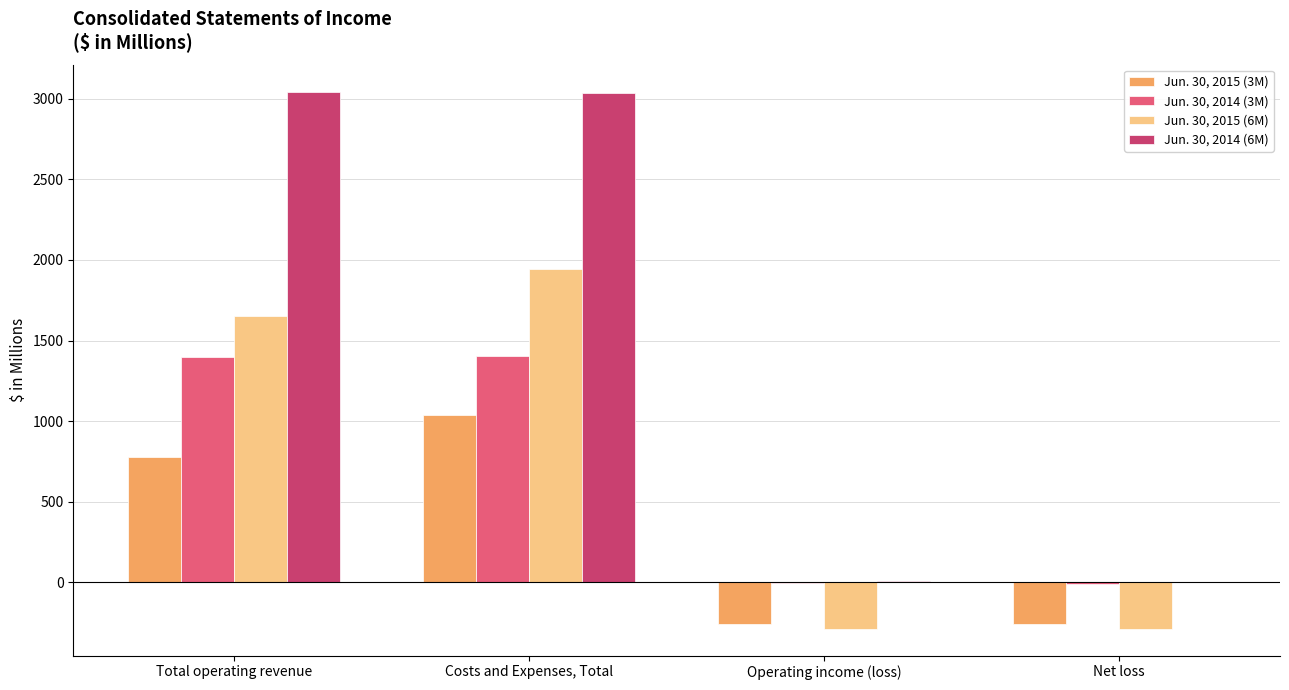

The Jun. 30, 2015 (6M) series shows 940.2 at Costs and Expenses, Total. True or false?

False